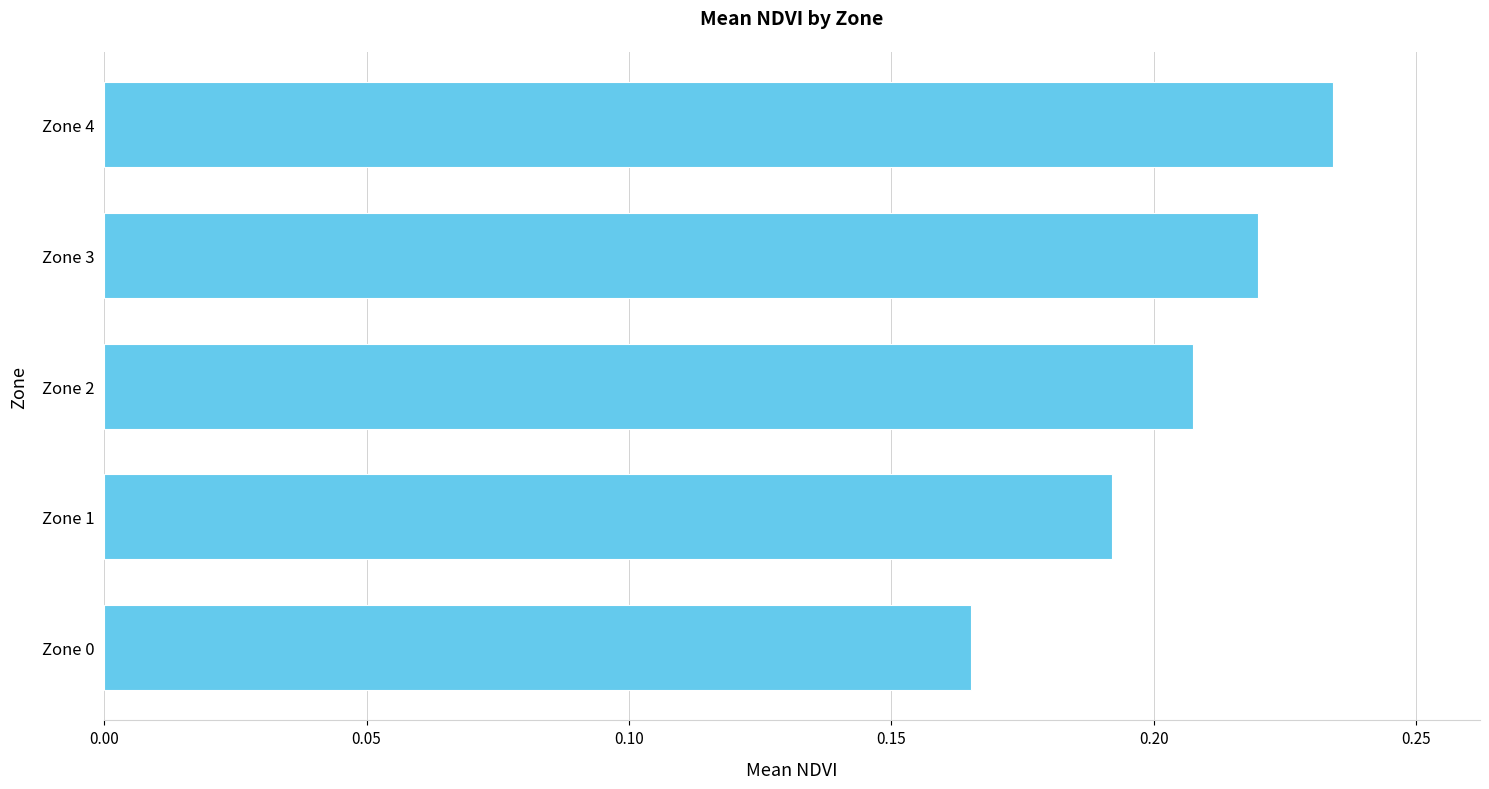

What is the sum of the values at Zone 4 and Zone 0?

0.4